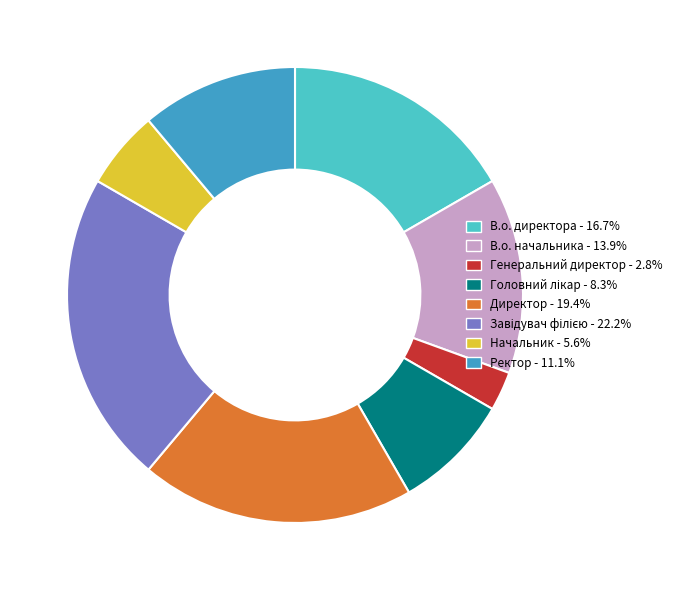

What is the smallest slice in the pie chart?

Генеральний директор